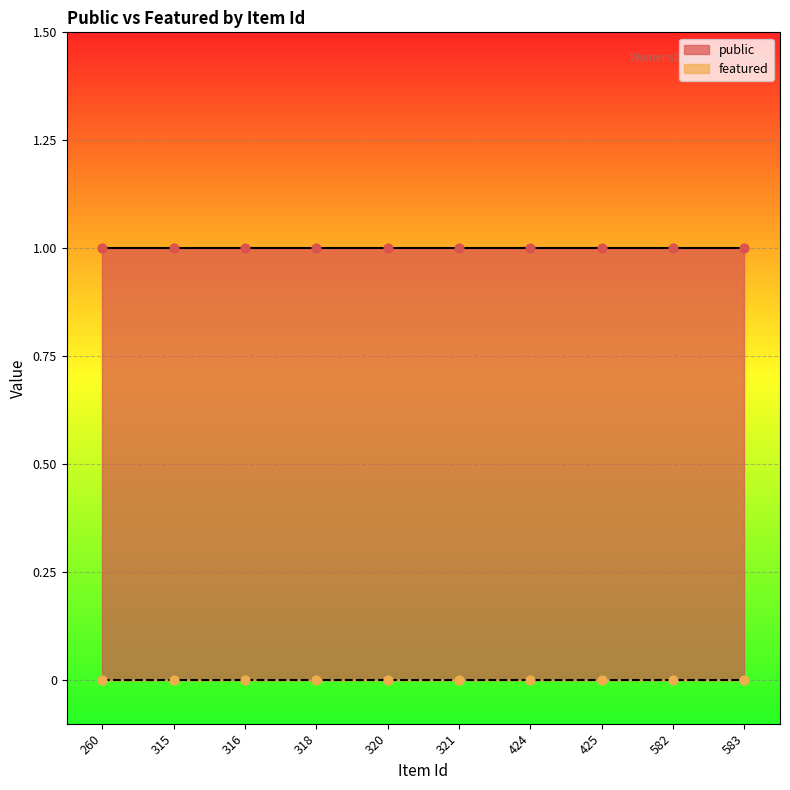

At which category is the sum across all series the highest?

260